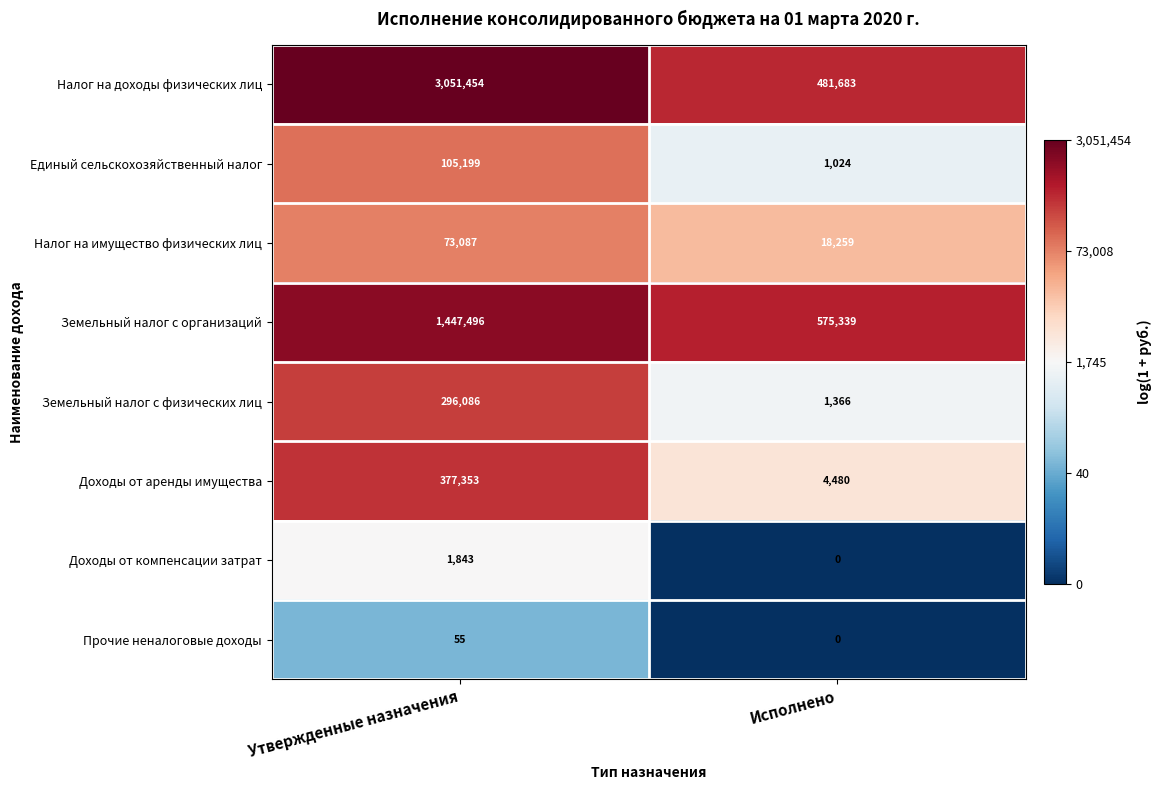

Is it true that Налог на имущество физических лиц equals 109421 at Утвержденные назначения?

False